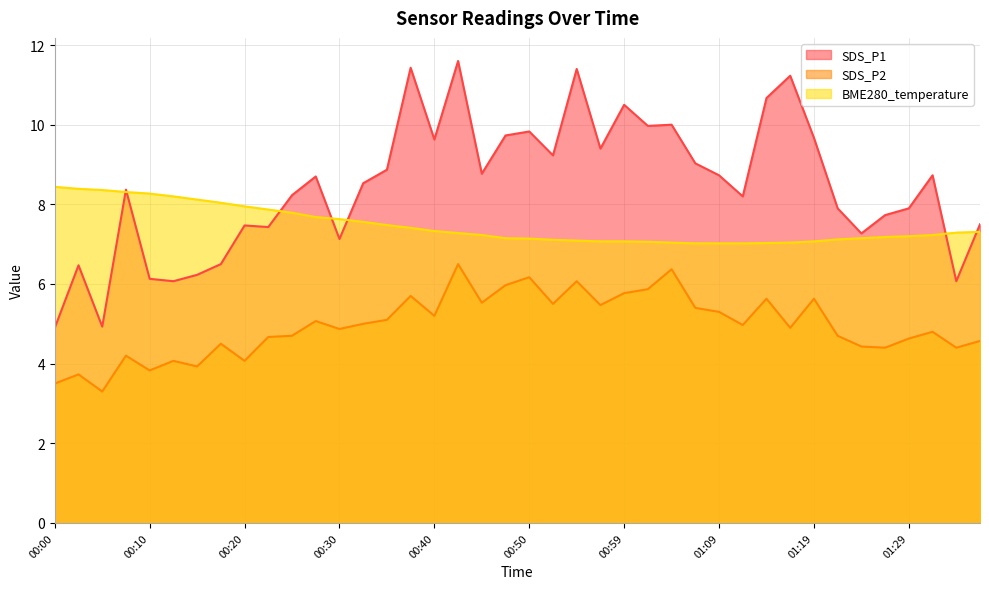

How many data points does each series have?

40